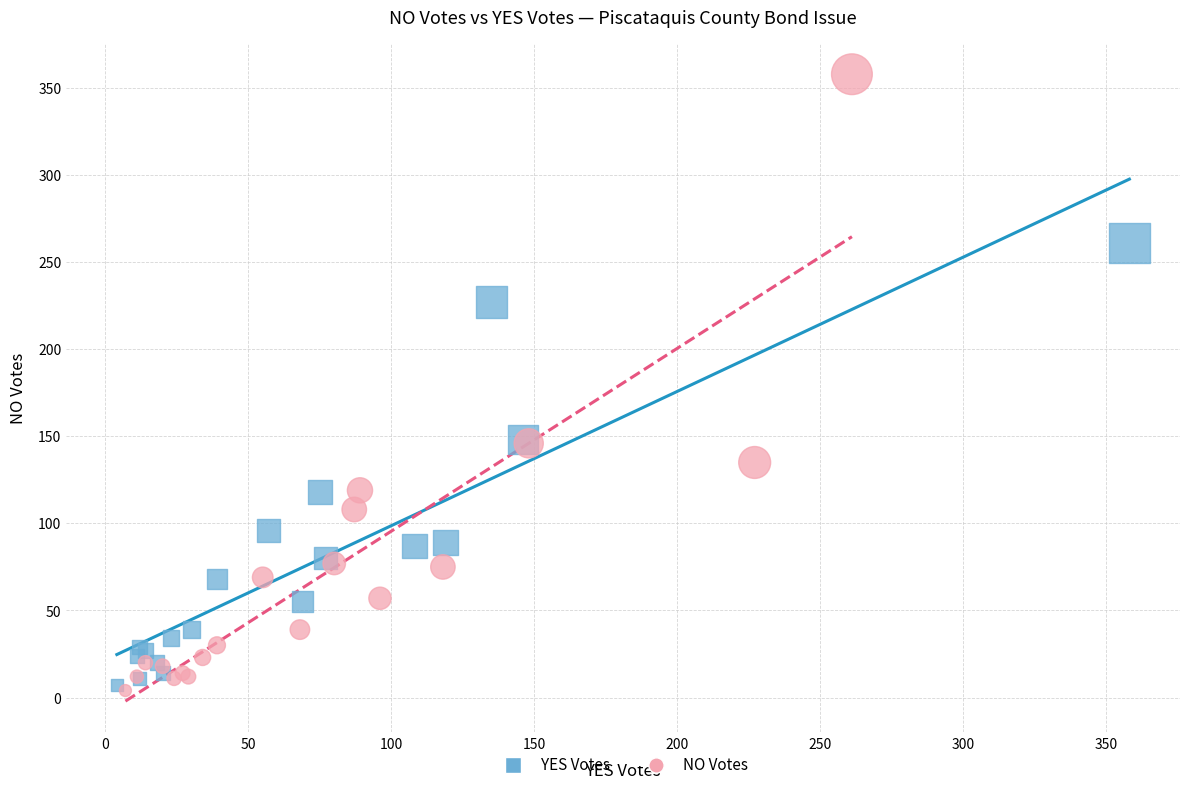

Which series has the widest spread of Y values?

NO Votes